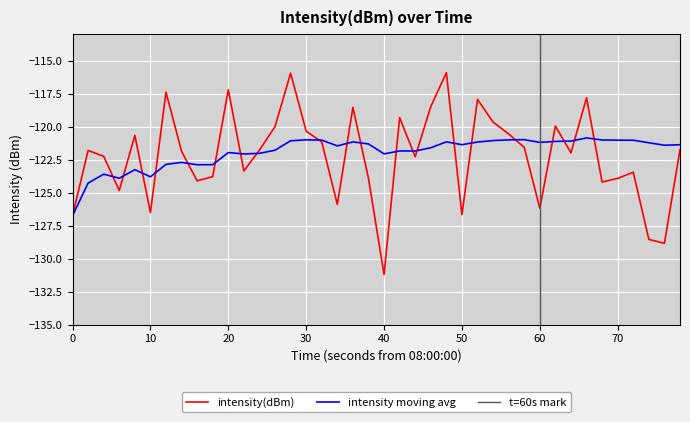

The intensity(dBm) series shows -126.5 at 10. True or false?

True